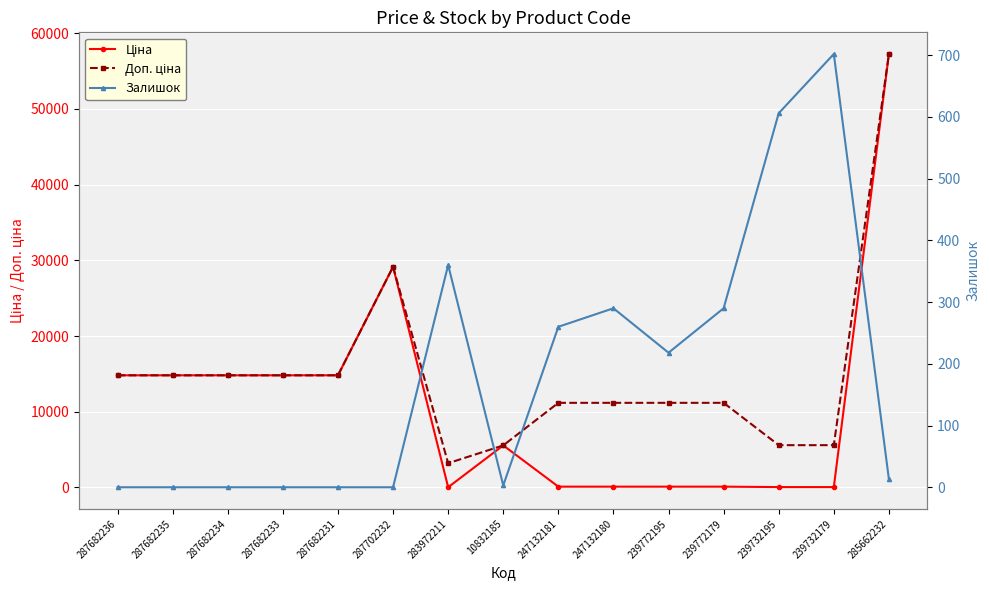

Where is the first local minimum for Ціна?

283972211